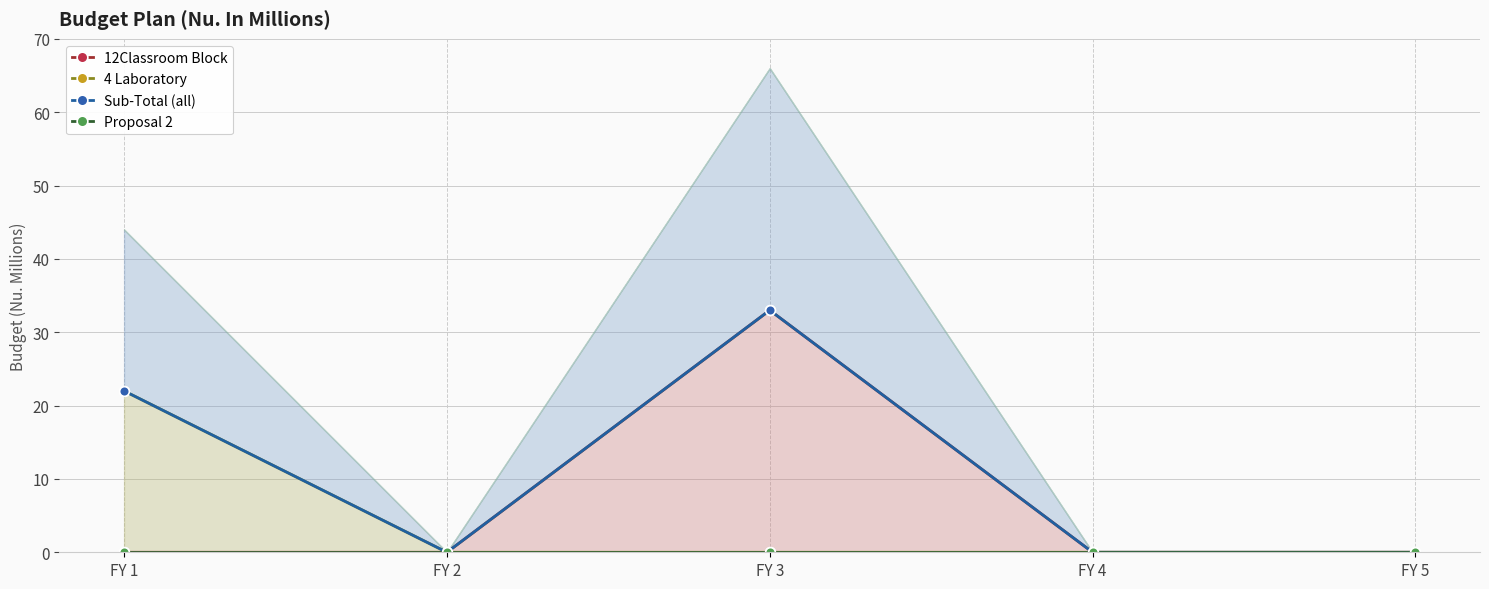

What are all the series names shown in the legend?

12Classroom Block, 4 Laboratory, Sub-Total (all), Proposal 2